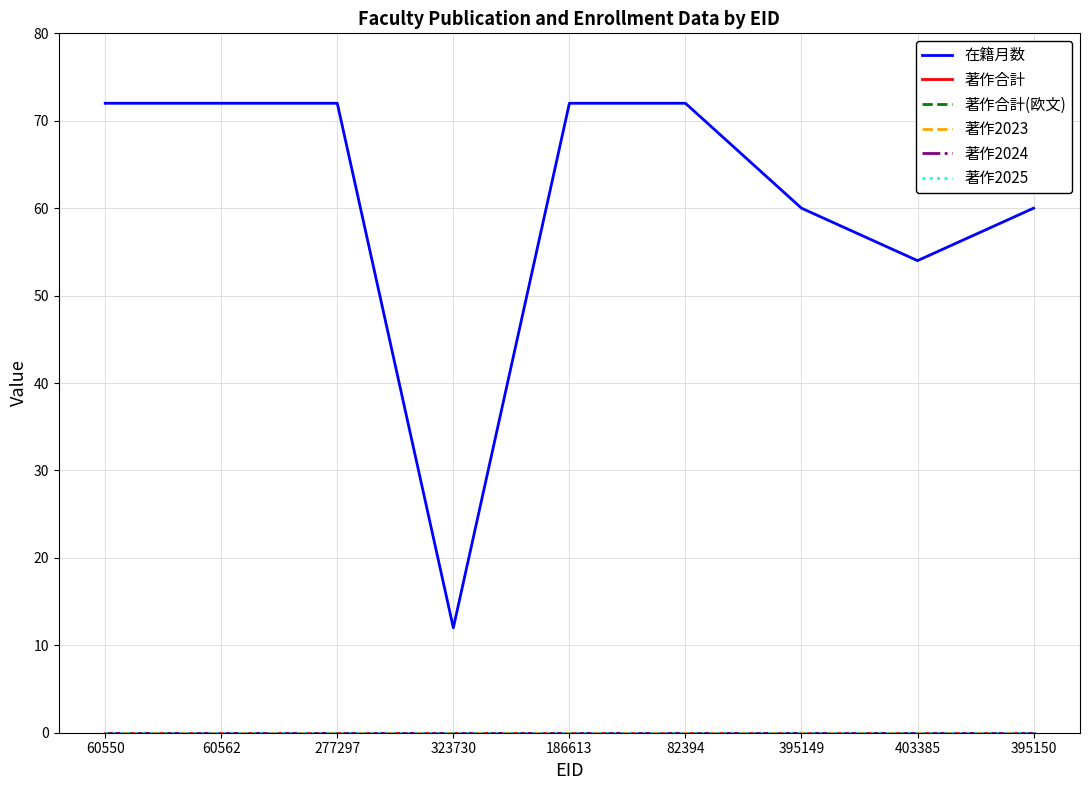

Does the chart have visible grid lines?

Yes